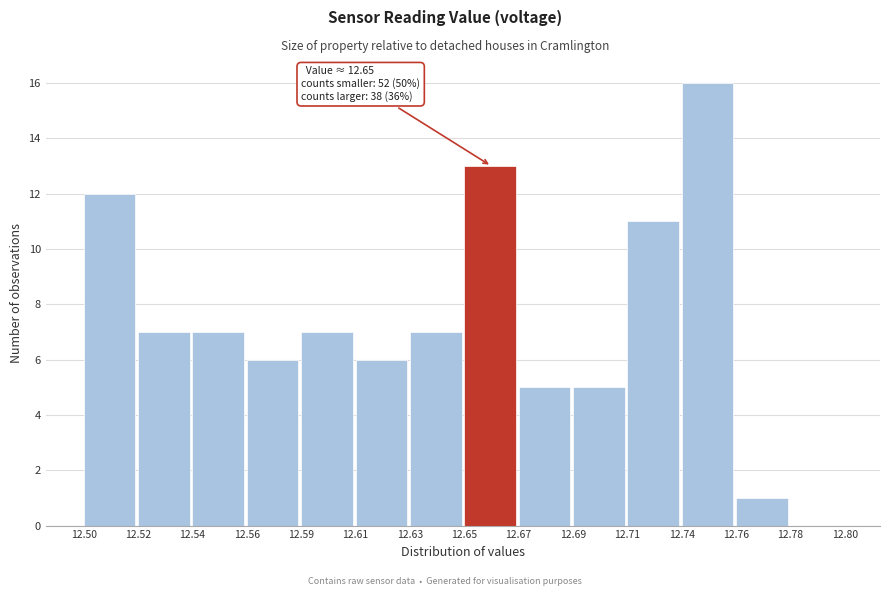

Reading left to right, what are all the values shown in this chart?

12.50=12	12.52=7	12.54=7	12.56=6	12.59=7	12.61=6	12.63=7	12.65=13	12.67=5	12.69=5	12.71=11	12.74=16	12.76=1	12.78=0